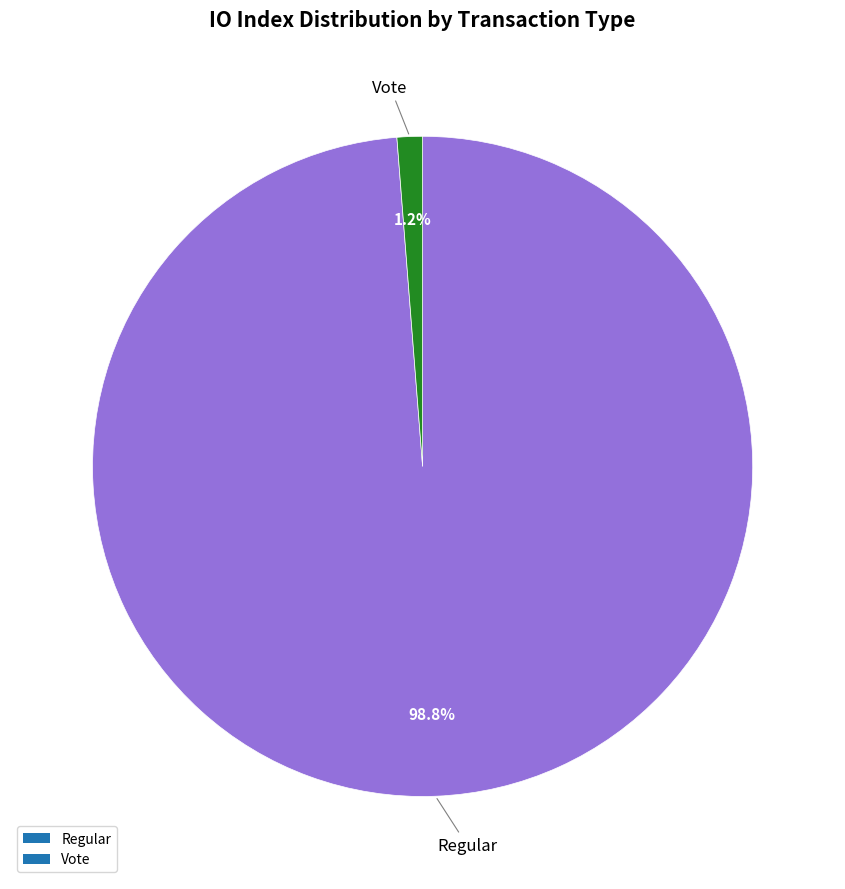

Does any single category account for the majority?

Yes